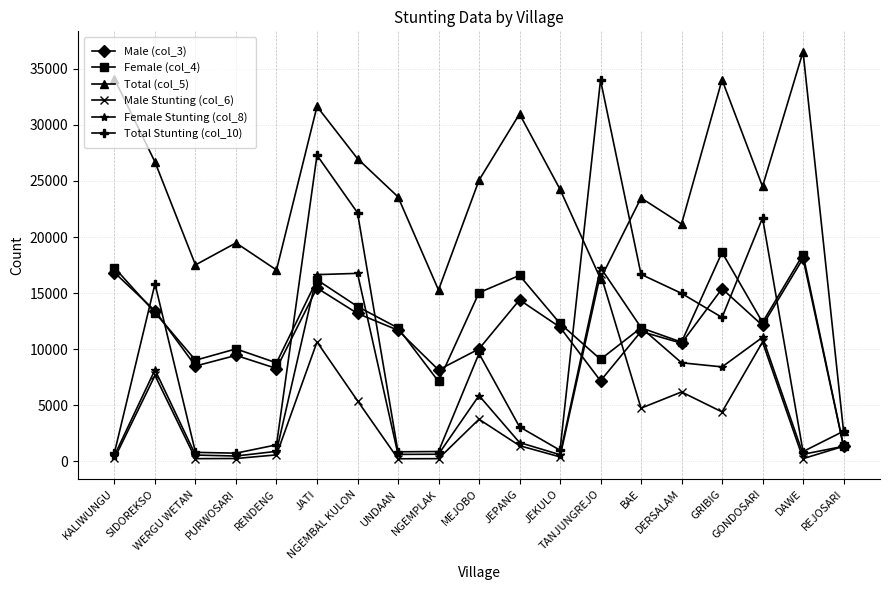

Is it true that Total (col_5) equals 19474 at PURWOSARI?

True